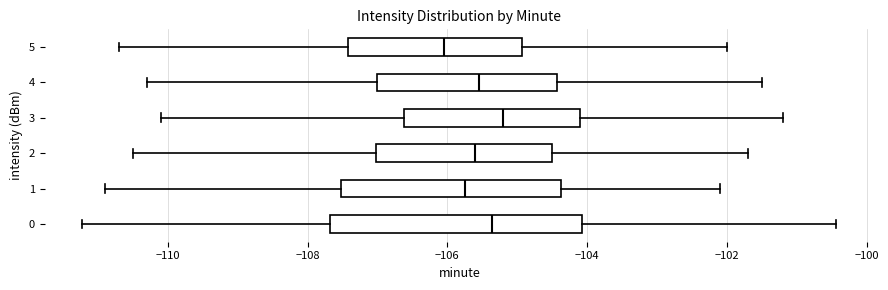

Reading bottom to top, transcribe this box plot: for each box, give where its median line is, the range the box spans, and where its two whiskers end, as read against the x-axis. The values are not printed on the chart, so give them approximately, as read against the axis.

0: median -105.4, box -107.6 to -104.0, whiskers -111.2 to -100.4
1: median -105.8, box -107.6 to -104.4, whiskers -110.8 to -102.0
2: median -105.6, box -107.0 to -104.4, whiskers -110.4 to -101.6
3: median -105.2, box -106.6 to -104.0, whiskers -110.0 to -101.2
4: median -105.6, box -107.0 to -104.4, whiskers -110.2 to -101.4
5: median -106.0, box -107.4 to -105.0, whiskers -110.6 to -102.0